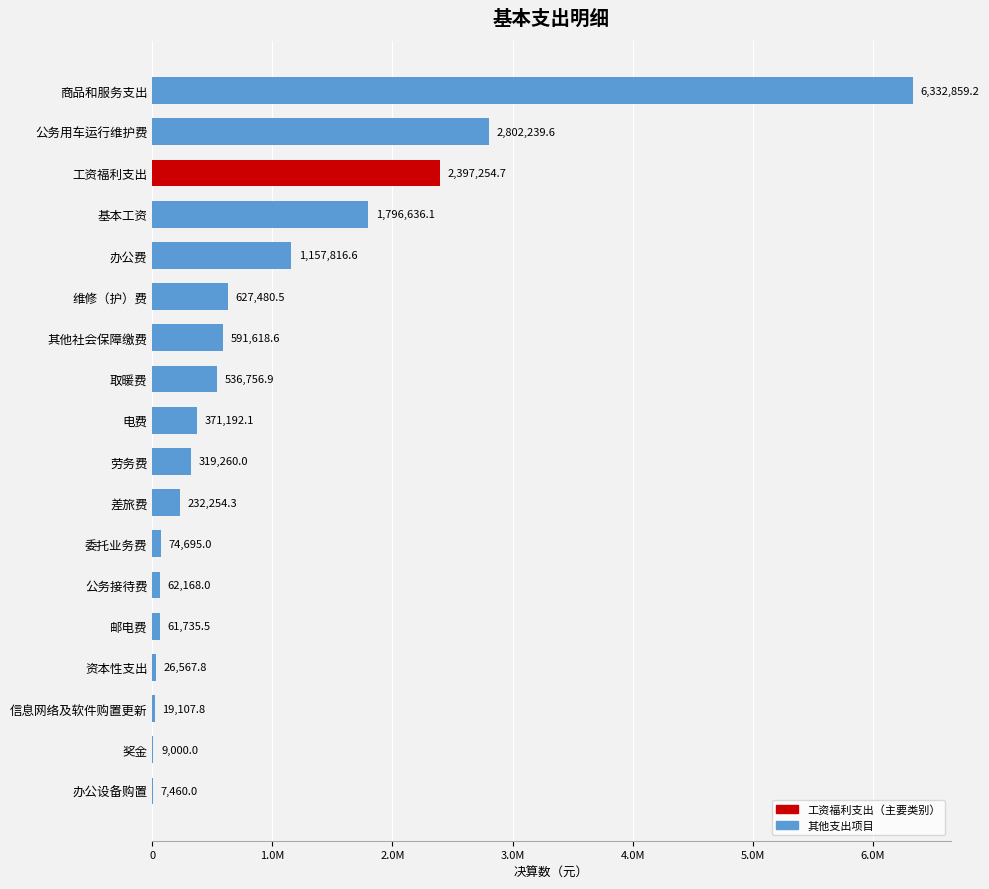

List the labels in order of value, smallest first.

办公设备购置, 奖金, 信息网络及软件购置更新, 资本性支出, 邮电费, 公务接待费, 委托业务费, 差旅费, 劳务费, 电费, 取暖费, 其他社会保障缴费, 维修（护）费, 办公费, 基本工资, 工资福利支出, 公务用车运行维护费, 商品和服务支出